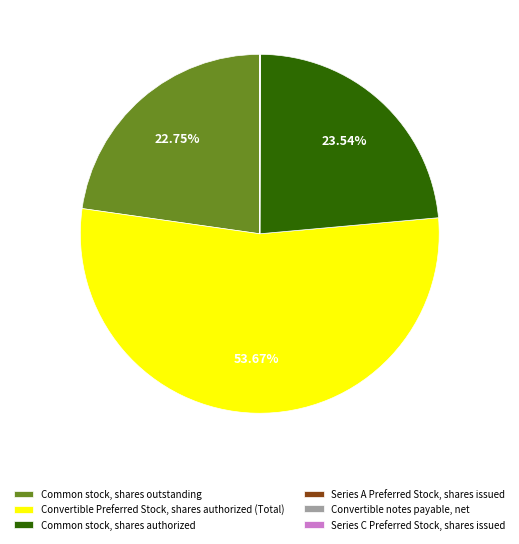

What percentage is the Convertible Preferred Stock, shares authorized (Total) slice, to the nearest percent?

54%